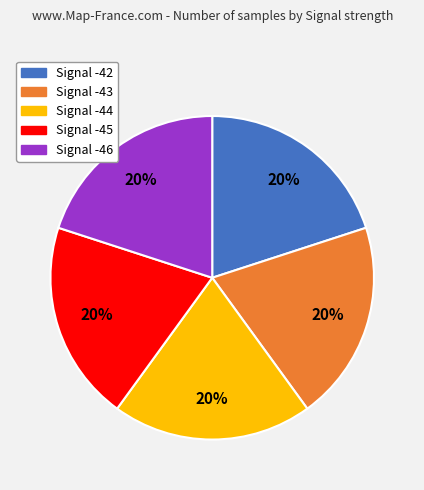

How many slices are in this pie chart?

5